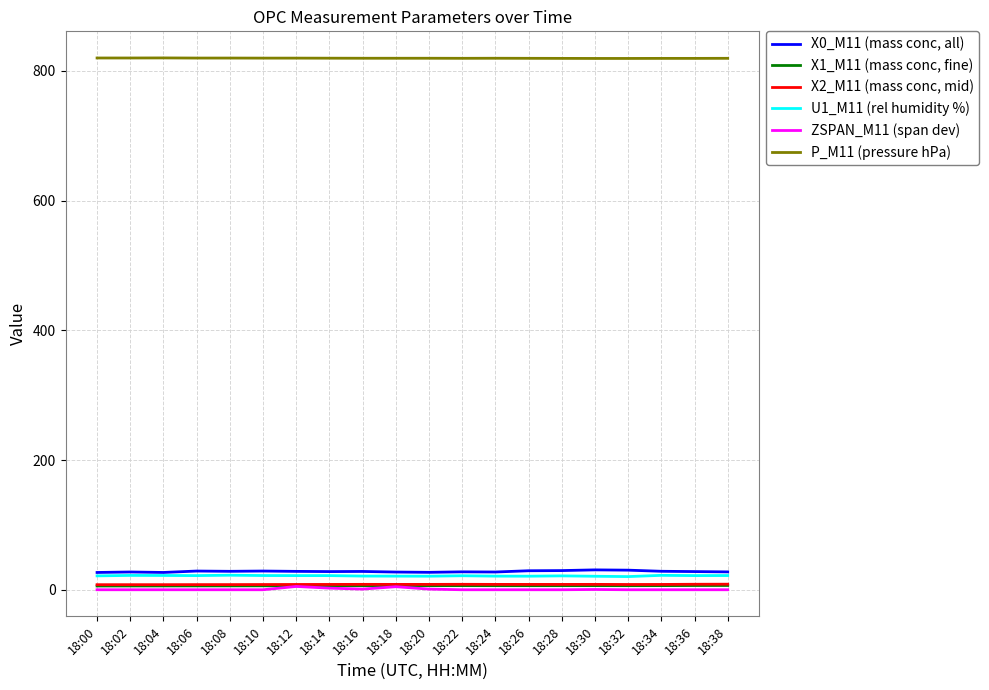

What is the maximum value for X0_M11 (mass conc, all)?

30.6